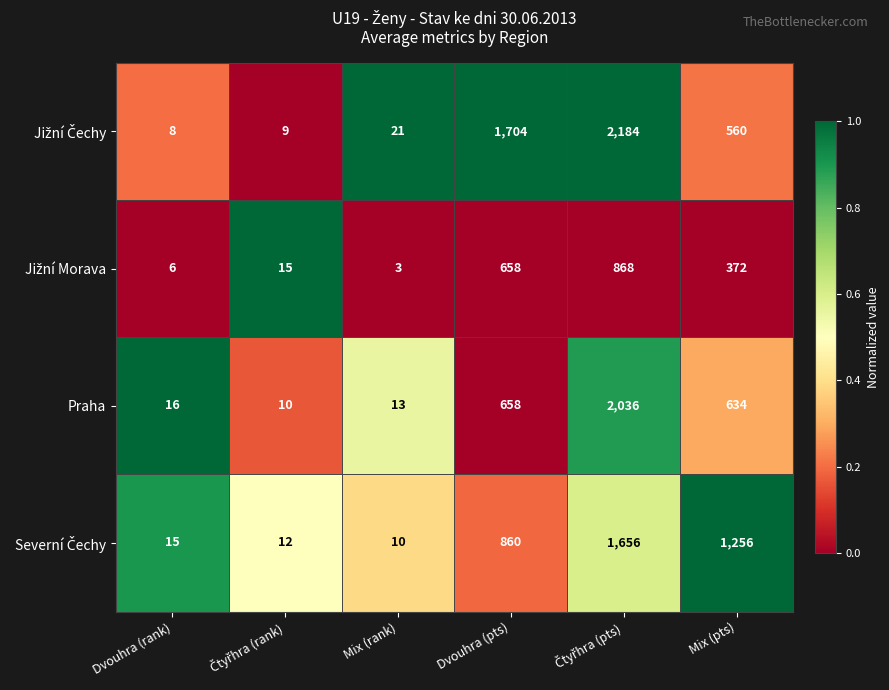

What is the total value across all series at Dvouhra (pts)?

3880